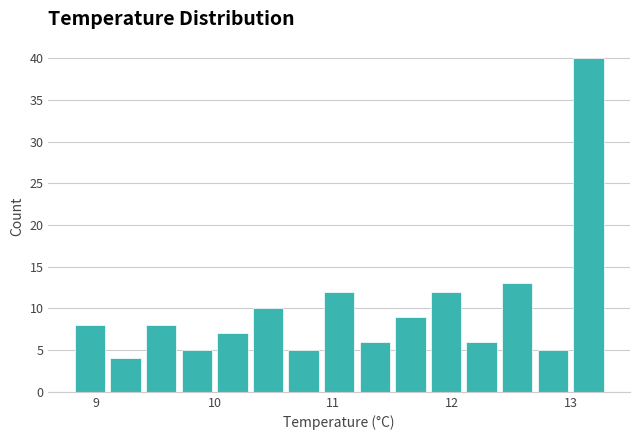

Read against the x-axis, roughly where is the centre of the tallest bar?

13.2